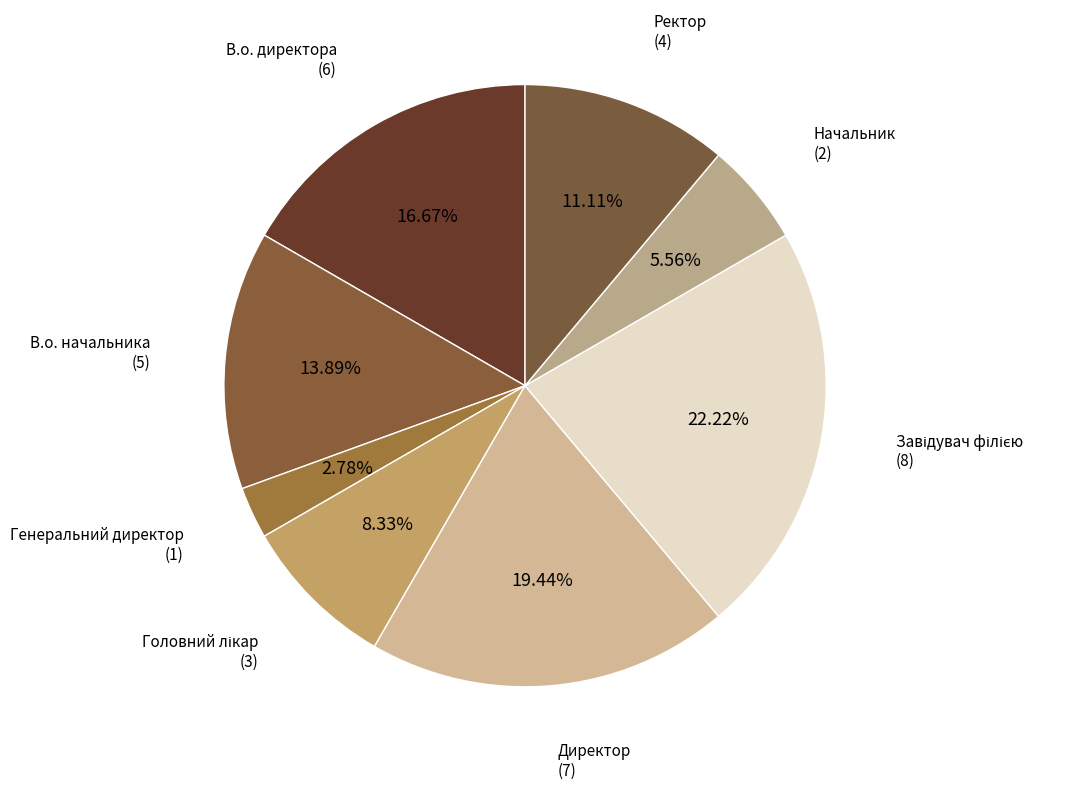

To the nearest percent, what portion does Директор represent?

19%